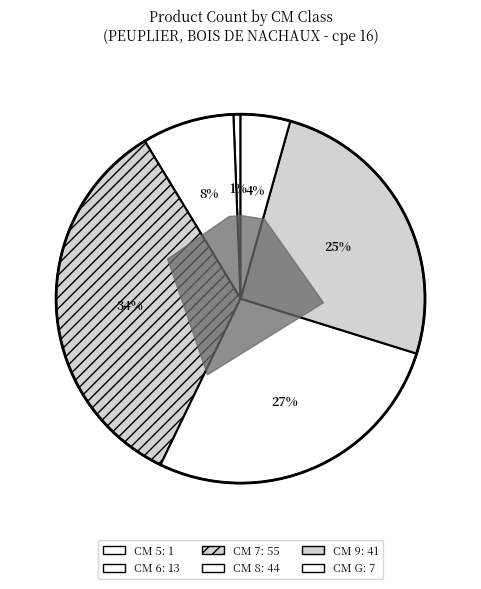

To the nearest percent, what is the difference between the 7 and 9 slice percentages?

9%